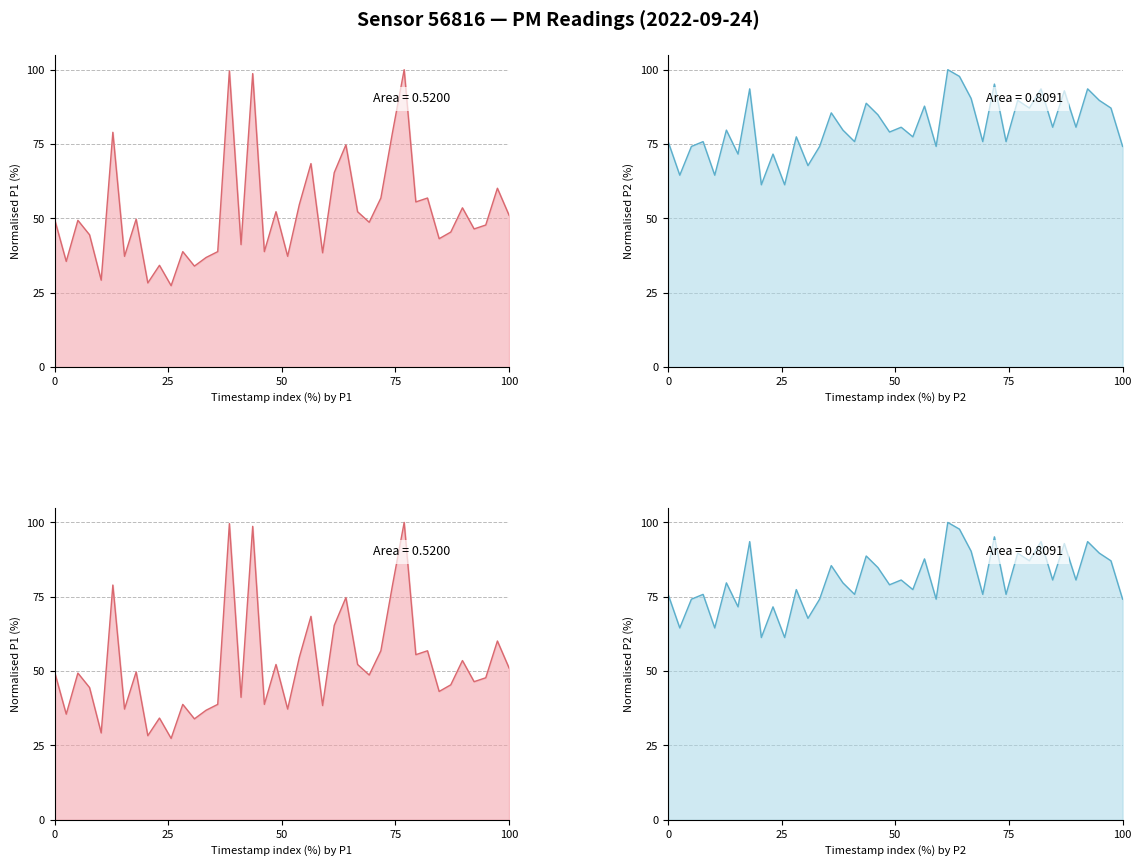

In P1 (PM10), how many points are higher than both neighbors (excluding endpoints)?

14